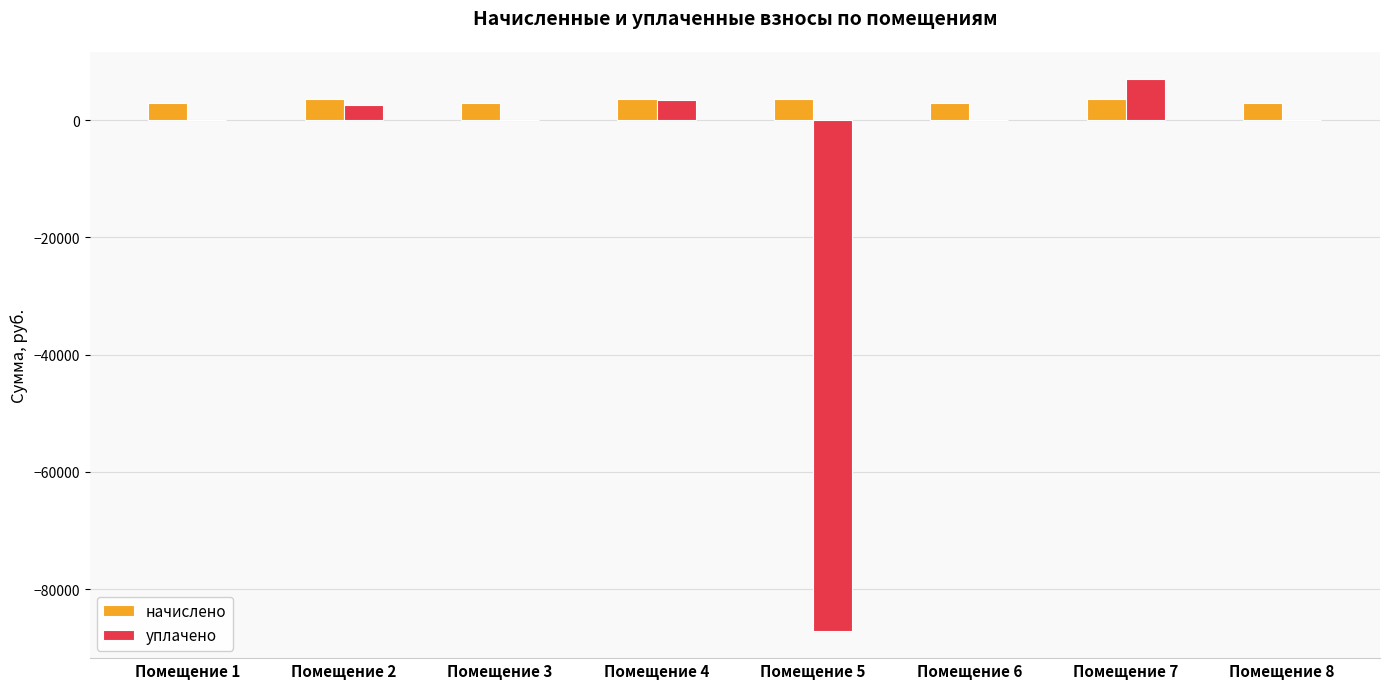

What is the highest value of the начислено series?

3650.9